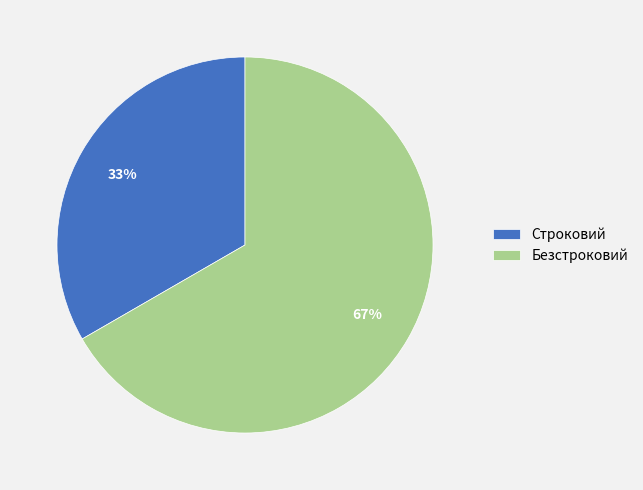

What is the smallest slice in the pie chart?

Строковий